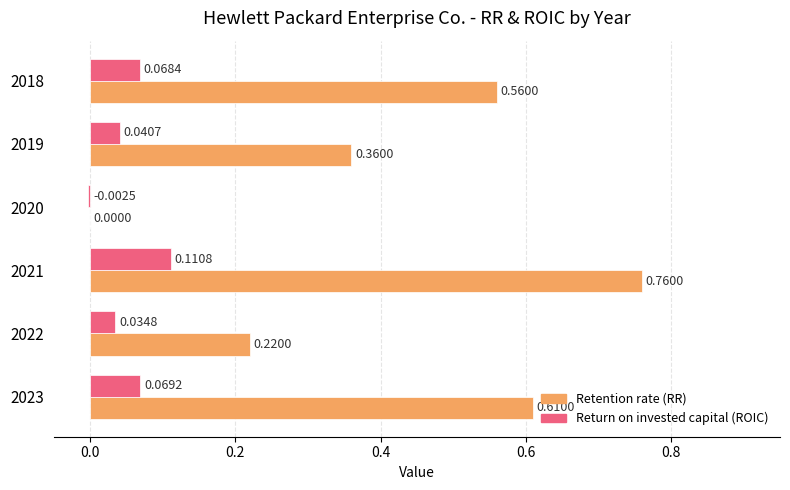

Which series has the largest total across all categories?

Retention rate (RR)